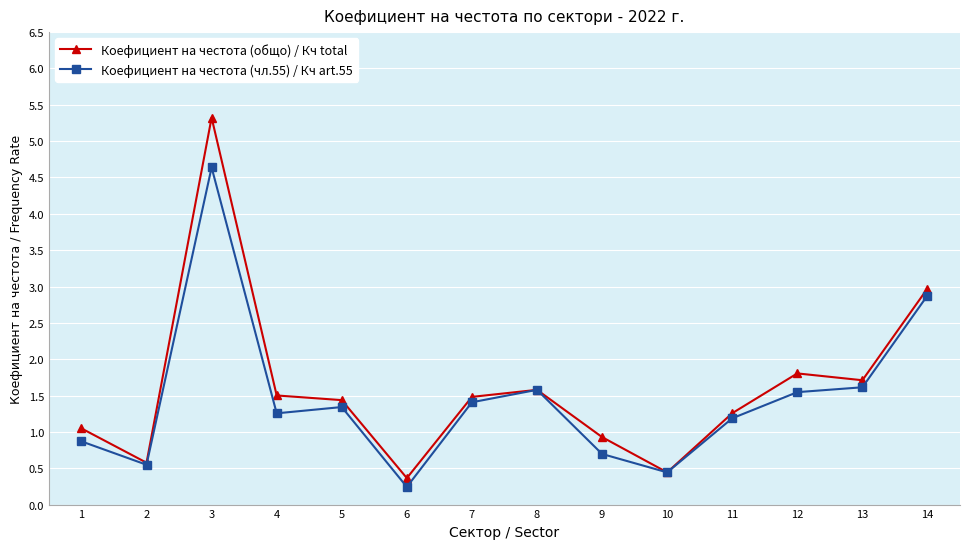

How many categories are shown in the chart?

14